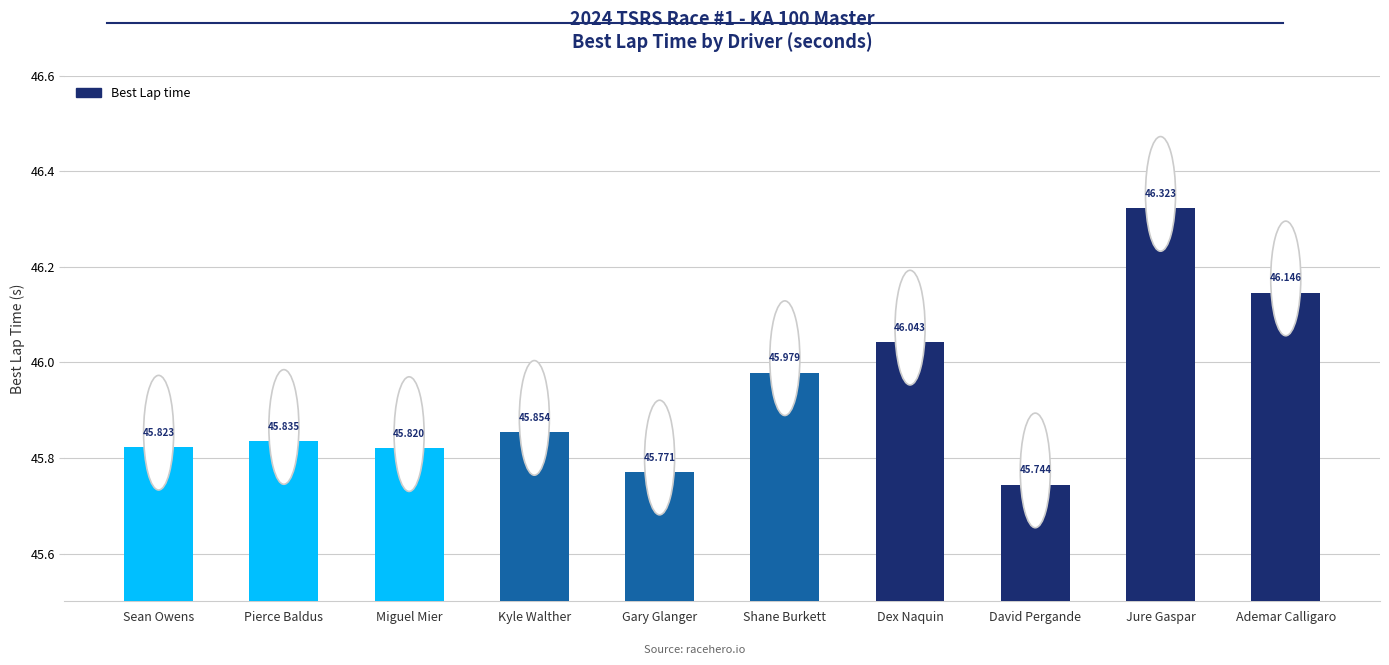

What is the difference between the maximum and minimum values?

0.6